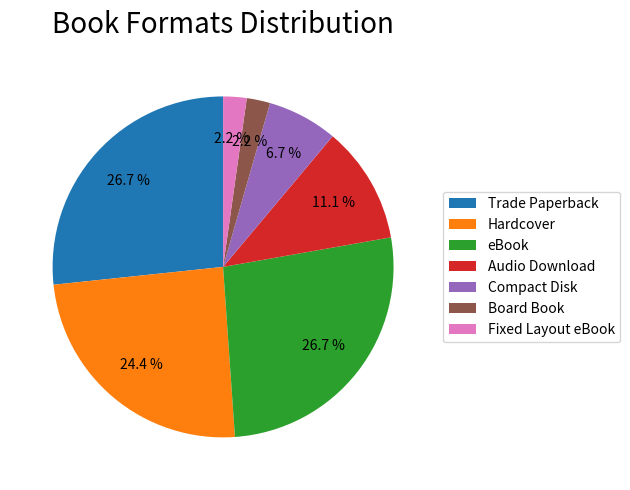

What is the ratio of the value at Fixed Layout eBook to the value at Board Book?

1.0